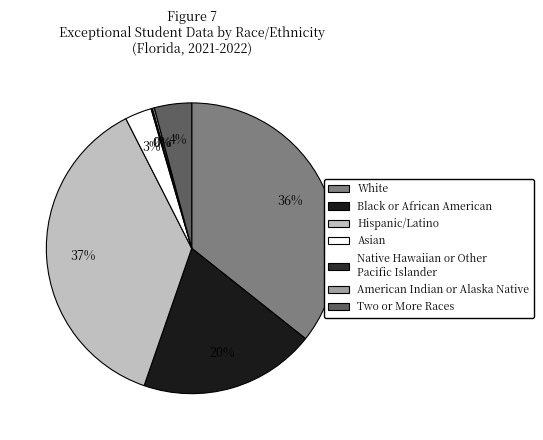

To the nearest percent, what is the average slice percentage?

14%